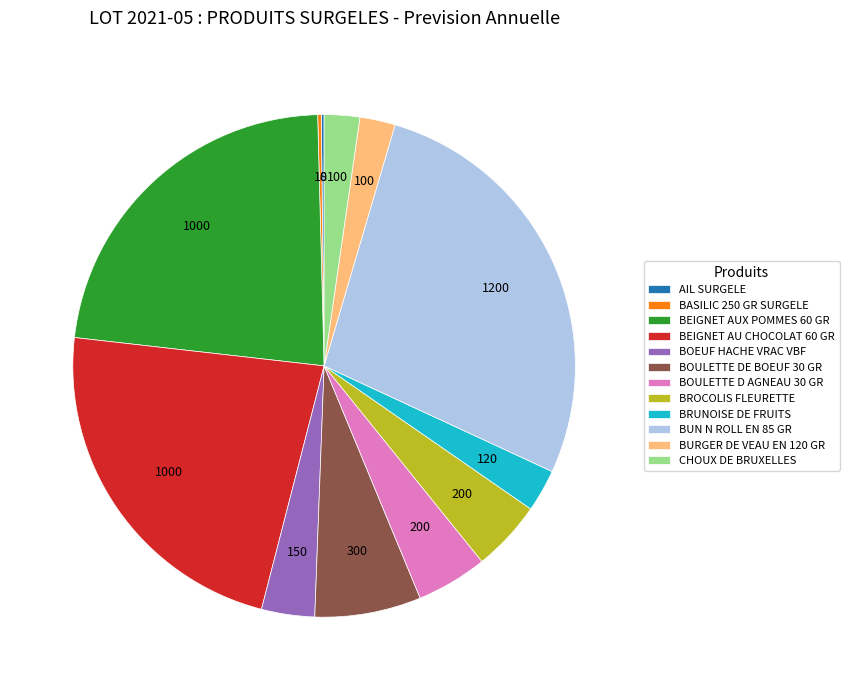

Is the sum of BURGER DE VEAU EN 120 GR and BOULETTE D AGNEAU 30 GR greater than half?

No